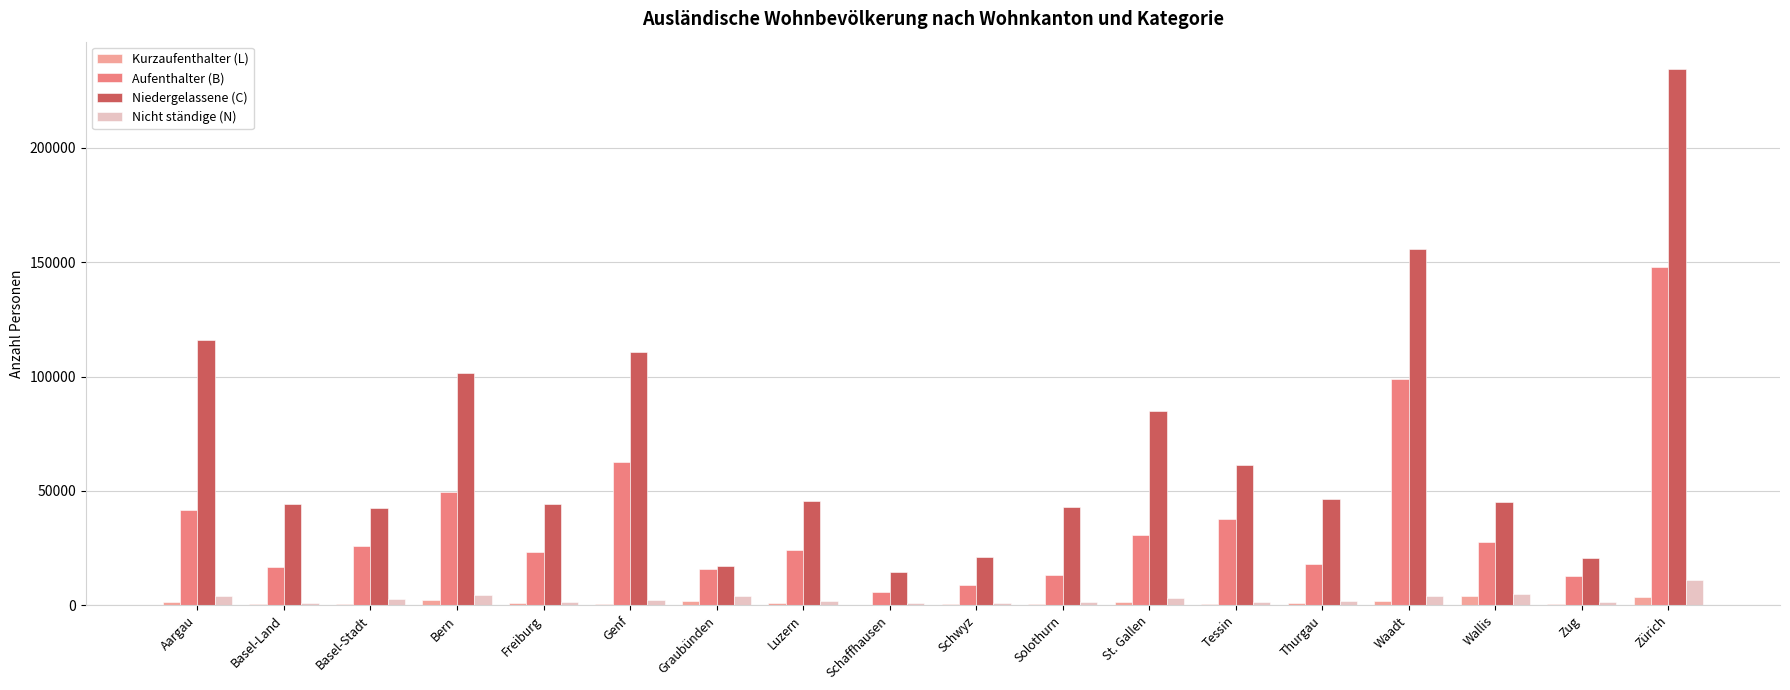

At which category is the sum across all series the highest?

Zürich